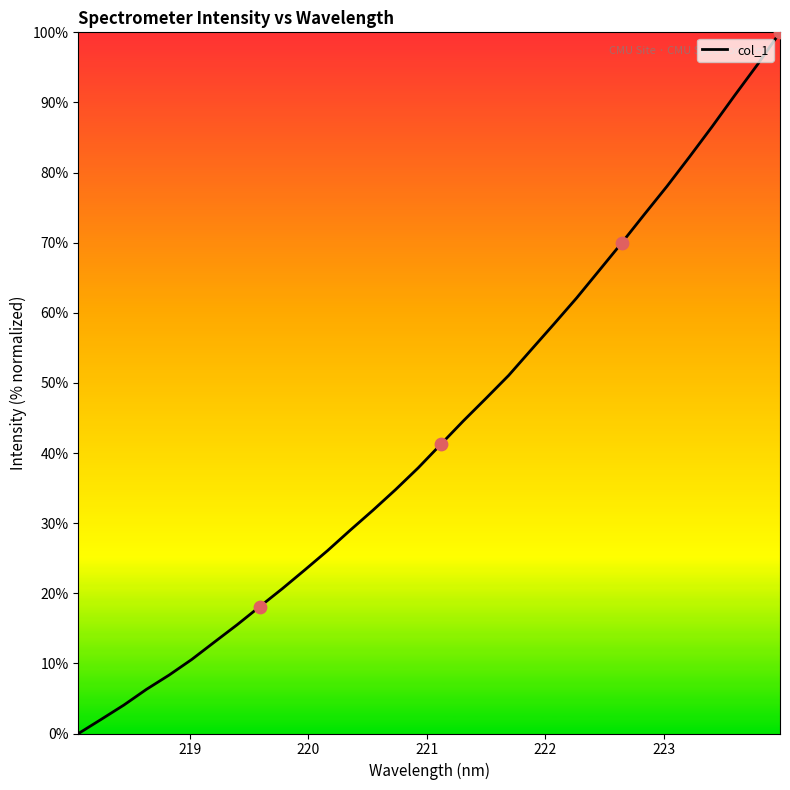

What is the difference between the maximum and minimum values?

100.0